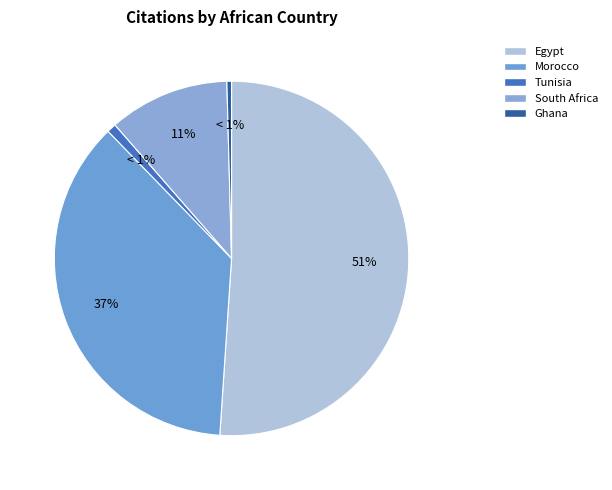

What is the majority slice?

Egypt